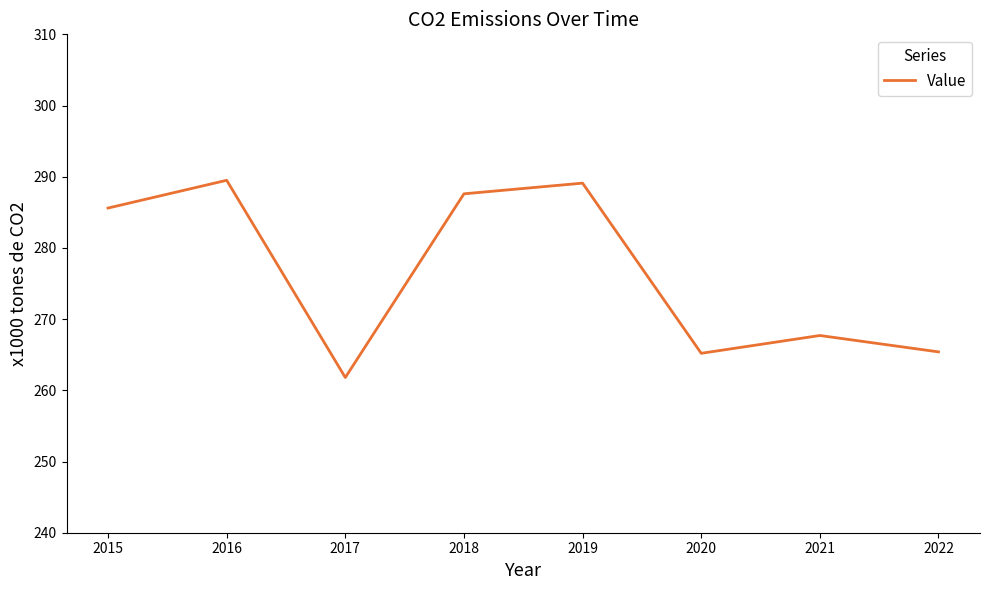

Where is the first local maximum?

2016